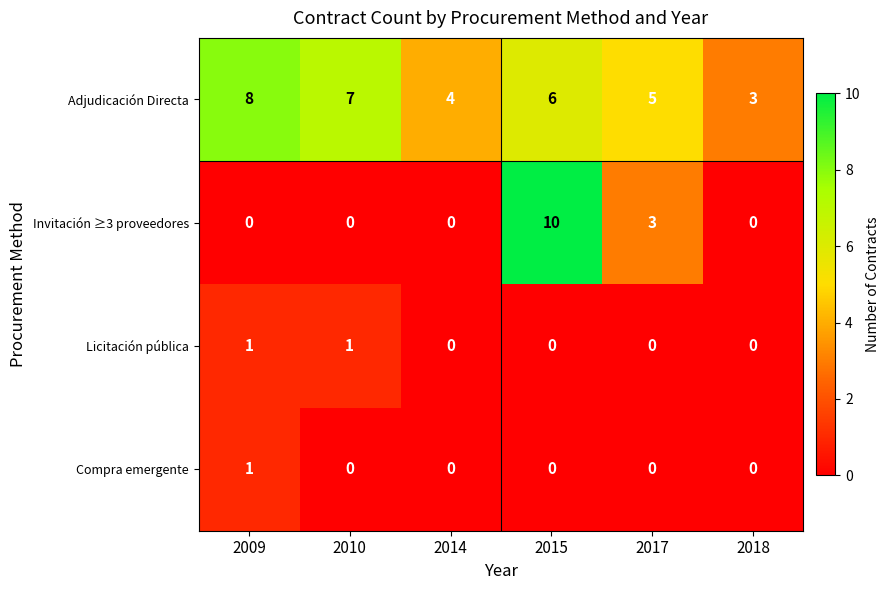

Reading left to right, extract all data points from this chart.

Adjudicación Directa: 2009=8	2010=7	2014=4	2015=6	2017=5	2018=3
Invitación ≥3 proveedores: 2009=0	2010=0	2014=0	2015=10	2017=3	2018=0
Licitación pública: 2009=1	2010=1	2014=0	2015=0	2017=0	2018=0
Compra emergente: 2009=1	2010=0	2014=0	2015=0	2017=0	2018=0